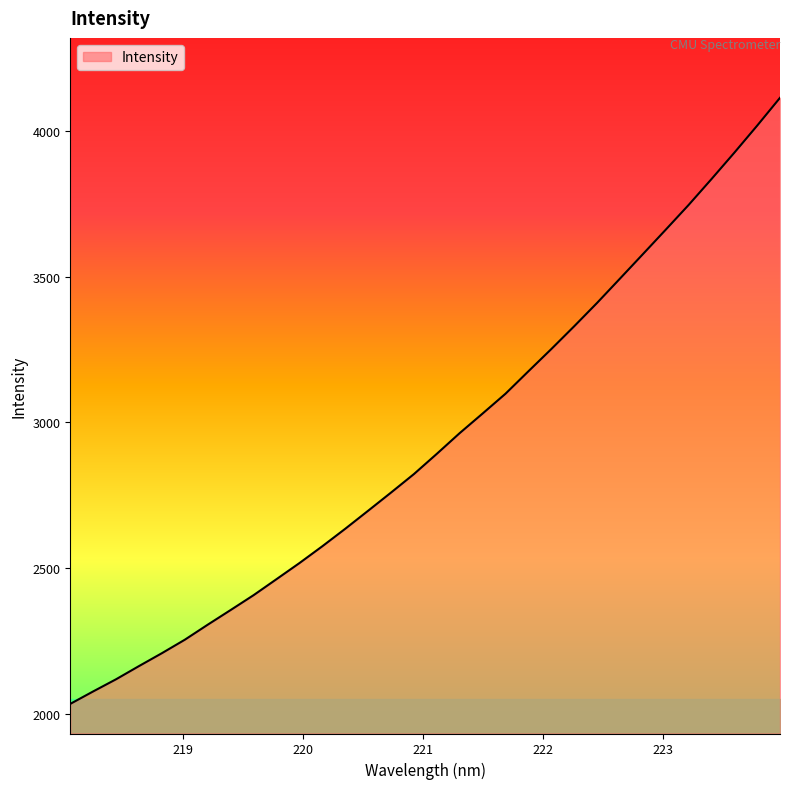

What is the maximum value shown in the chart?

4113.9